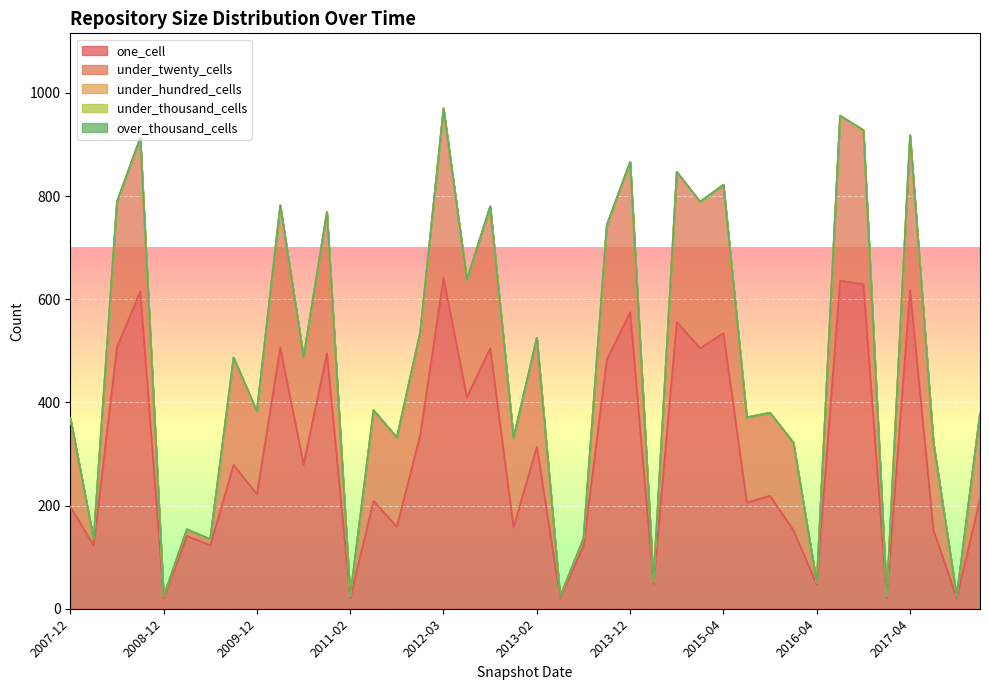

Reading right to left, extract all data points from this chart.

one_cell: 2017-12-22=213	2017-10-12=21	2017-07-24=153	2017-04-12=618	2016-12-27=21	2016-10-07=629	2016-07-04=636	2016-04-05=47	2016-01-04=152	2015-10-01=219	2015-07-03=206	2015-04-09=534	2015-01-19=505	2014-09-08=556	2014-03-28=48	2013-12-20=575	2013-09-10=483	2013-07-09=122	2013-05-21=21	2013-02-20=314	2012-12-11=158	2012-10-31=505	2012-07-13=410	2012-03-26=641	2012-01-18=337	2011-09-05=159	2011-06-10=209	2011-02-21=21	2010-11-17=495	2010-07-26=280	2010-04-01=506	2009-12-16=222	2009-09-25=279	2009-06-17=123	2009-04-06=141	2008-12-17=21	2008-10-10=615	2008-06-27=507	2008-04-01=123	2007-12-19=198
under_twenty_cells: 2017-12-22=166	2017-10-12=3	2017-07-24=170	2017-04-12=300	2016-12-27=3	2016-10-07=299	2016-07-04=320	2016-04-05=3	2016-01-04=170	2015-10-01=161	2015-07-03=165	2015-04-09=288	2015-01-19=284	2014-09-08=291	2014-03-28=4	2013-12-20=291	2013-09-10=261	2013-07-09=14	2013-05-21=3	2013-02-20=211	2012-12-11=173	2012-10-31=275	2012-07-13=228	2012-03-26=329	2012-01-18=199	2011-09-05=173	2011-06-10=176	2011-02-21=3	2010-11-17=274	2010-07-26=208	2010-04-01=276	2009-12-16=161	2009-09-25=208	2009-06-17=12	2009-04-06=13	2008-12-17=3	2008-10-10=298	2008-06-27=282	2008-04-01=12	2007-12-19=172
under_hundred_cells: 2017-12-22=0	2017-10-12=0	2017-07-24=0	2017-04-12=0	2016-12-27=0	2016-10-07=0	2016-07-04=0	2016-04-05=0	2016-01-04=0	2015-10-01=0	2015-07-03=0	2015-04-09=0	2015-01-19=0	2014-09-08=0	2014-03-28=0	2013-12-20=0	2013-09-10=0	2013-07-09=0	2013-05-21=0	2013-02-20=0	2012-12-11=0	2012-10-31=0	2012-07-13=0	2012-03-26=0	2012-01-18=0	2011-09-05=0	2011-06-10=0	2011-02-21=0	2010-11-17=0	2010-07-26=0	2010-04-01=0	2009-12-16=0	2009-09-25=0	2009-06-17=0	2009-04-06=0	2008-12-17=0	2008-10-10=0	2008-06-27=0	2008-04-01=0	2007-12-19=0
under_thousand_cells: 2017-12-22=0	2017-10-12=0	2017-07-24=0	2017-04-12=0	2016-12-27=0	2016-10-07=0	2016-07-04=0	2016-04-05=0	2016-01-04=0	2015-10-01=0	2015-07-03=0	2015-04-09=0	2015-01-19=0	2014-09-08=0	2014-03-28=0	2013-12-20=0	2013-09-10=0	2013-07-09=0	2013-05-21=0	2013-02-20=0	2012-12-11=0	2012-10-31=0	2012-07-13=0	2012-03-26=0	2012-01-18=0	2011-09-05=0	2011-06-10=0	2011-02-21=0	2010-11-17=0	2010-07-26=0	2010-04-01=0	2009-12-16=0	2009-09-25=0	2009-06-17=0	2009-04-06=0	2008-12-17=0	2008-10-10=0	2008-06-27=0	2008-04-01=0	2007-12-19=0
over_thousand_cells: 2017-12-22=0	2017-10-12=0	2017-07-24=0	2017-04-12=0	2016-12-27=0	2016-10-07=0	2016-07-04=0	2016-04-05=0	2016-01-04=0	2015-10-01=0	2015-07-03=0	2015-04-09=0	2015-01-19=0	2014-09-08=0	2014-03-28=0	2013-12-20=0	2013-09-10=0	2013-07-09=0	2013-05-21=0	2013-02-20=0	2012-12-11=0	2012-10-31=0	2012-07-13=0	2012-03-26=0	2012-01-18=0	2011-09-05=0	2011-06-10=0	2011-02-21=0	2010-11-17=0	2010-07-26=0	2010-04-01=0	2009-12-16=0	2009-09-25=0	2009-06-17=0	2009-04-06=0	2008-12-17=0	2008-10-10=0	2008-06-27=0	2008-04-01=0	2007-12-19=0